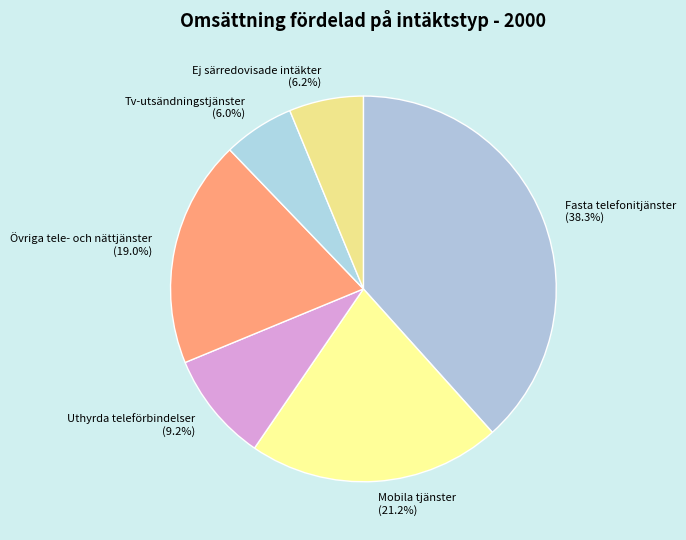

Does Ej särredovisade intäkter account for over 50% of the chart?

No